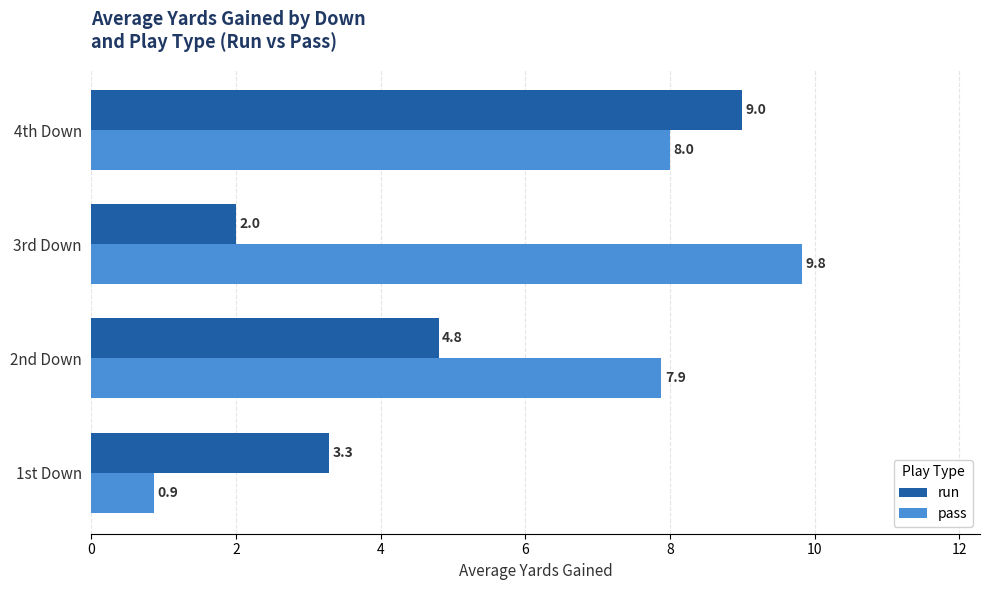

At which category is the sum across all series the highest?

4th Down